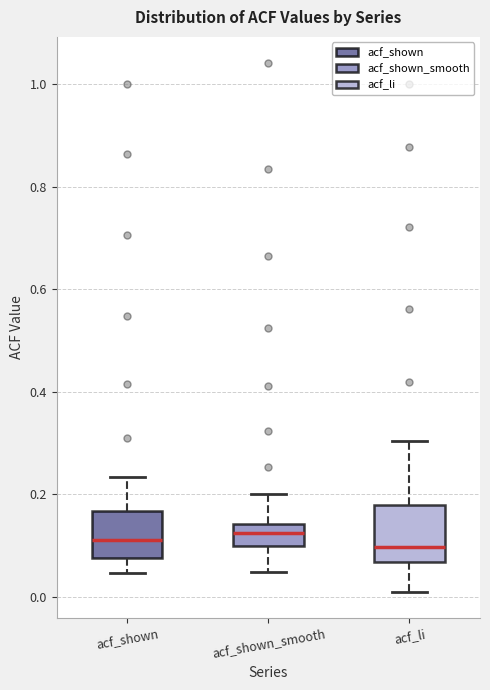

Reading left to right, transcribe this box plot: for each box, give where its median line is, the range the box spans, and where its two whiskers end, as read against the y-axis. The values are not printed on the chart, so give them approximately, as read against the axis.

acf_shown: median 0.12, box 0.08 to 0.16, whiskers 0.04 to 0.24
acf_shown_smooth: median 0.12, box 0.10 to 0.14, whiskers 0.04 to 0.20
acf_li: median 0.10, box 0.06 to 0.18, whiskers 0.02 to 0.30